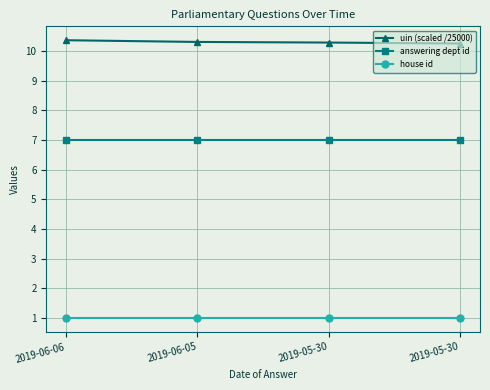

Reading left to right, list all the values displayed in this chart.

uin (scaled /25000): 2019-06-06=10.4	2019-06-05=10.3	2019-05-30=10.3	2019-05-30=10.2
answering dept id: 2019-06-06=7.0	2019-06-05=7.0	2019-05-30=7.0	2019-05-30=7.0
house id: 2019-06-06=1.0	2019-06-05=1.0	2019-05-30=1.0	2019-05-30=1.0